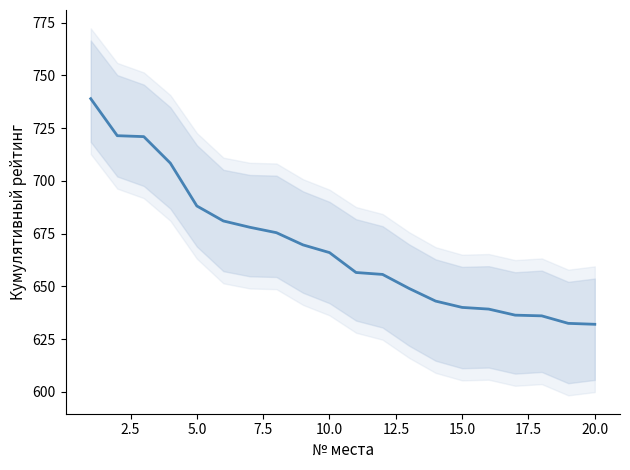

At which category does the chart reach its minimum across all series?

20.0